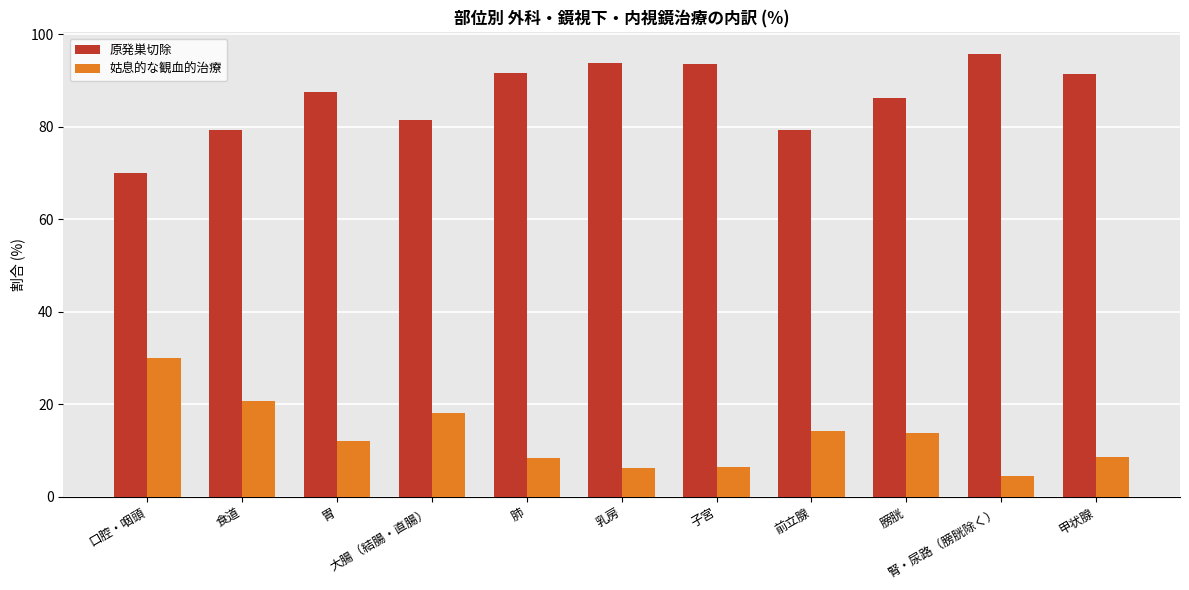

Where is 原発巣切除 nearest to the value 82?

大腸（結腸・直腸）